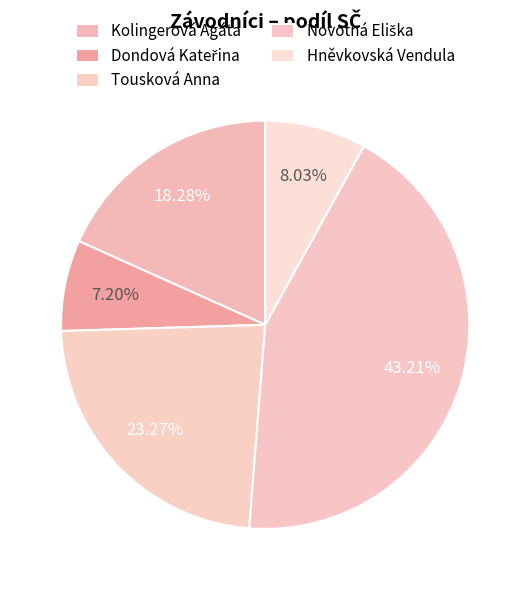

Does Tousková Anna represent more than half of the total?

No